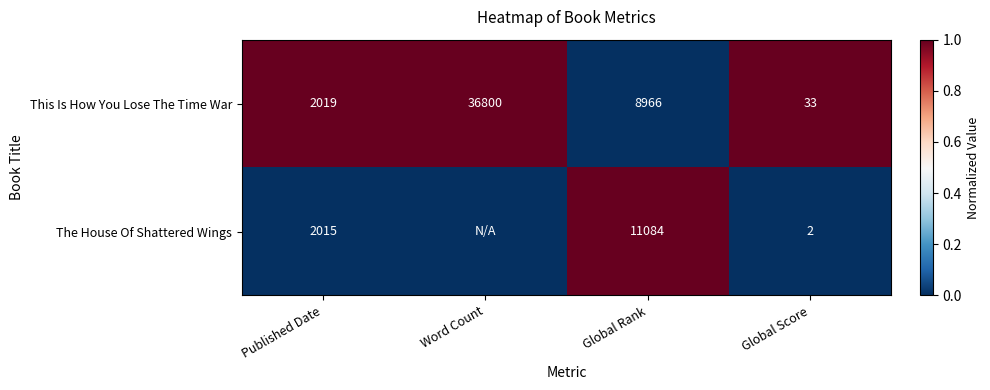

The The House Of Shattered Wings series shows 1 at Global Score. True or false?

False